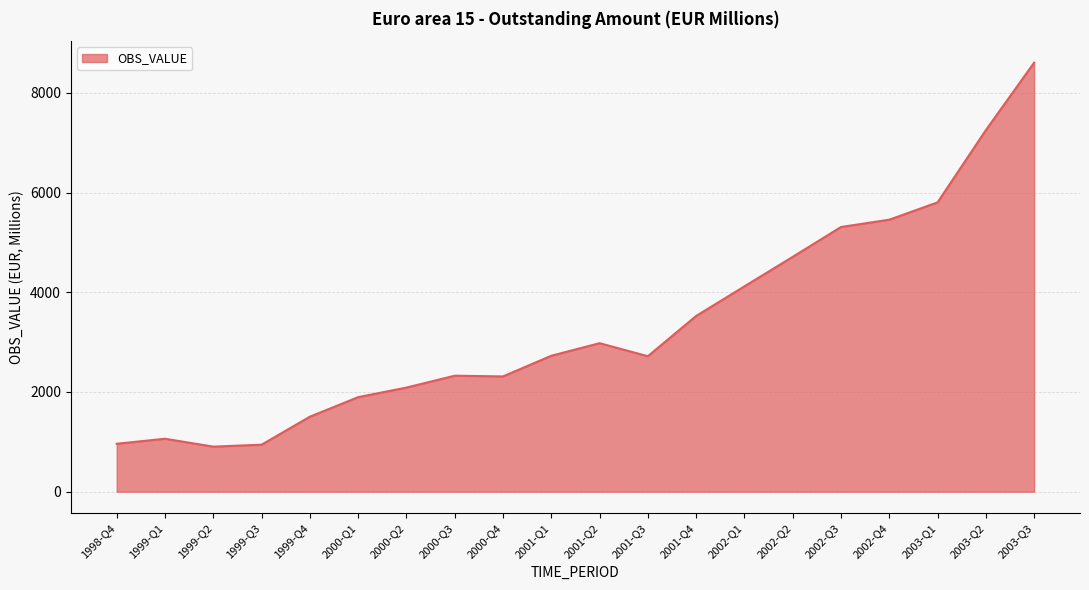

What is the change in value from 2001-Q3 to 2003-Q3?

+5887.7